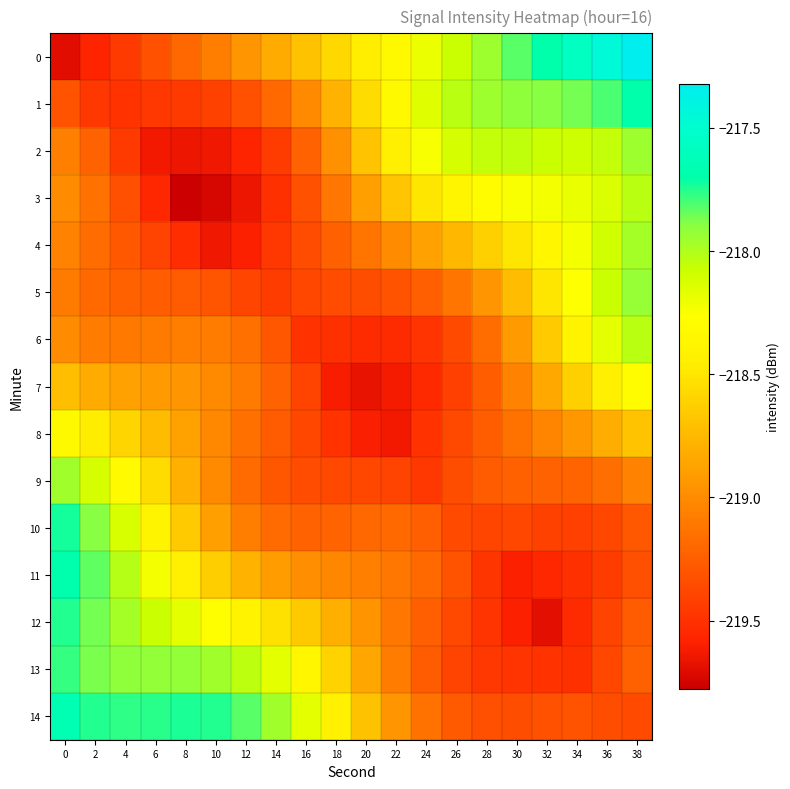

Rank the series by their maximum value, from highest to lowest.

0, 14, 11, 1, 10, 12, 13, 5, 2, 9, 4, 6, 3, 7, 8